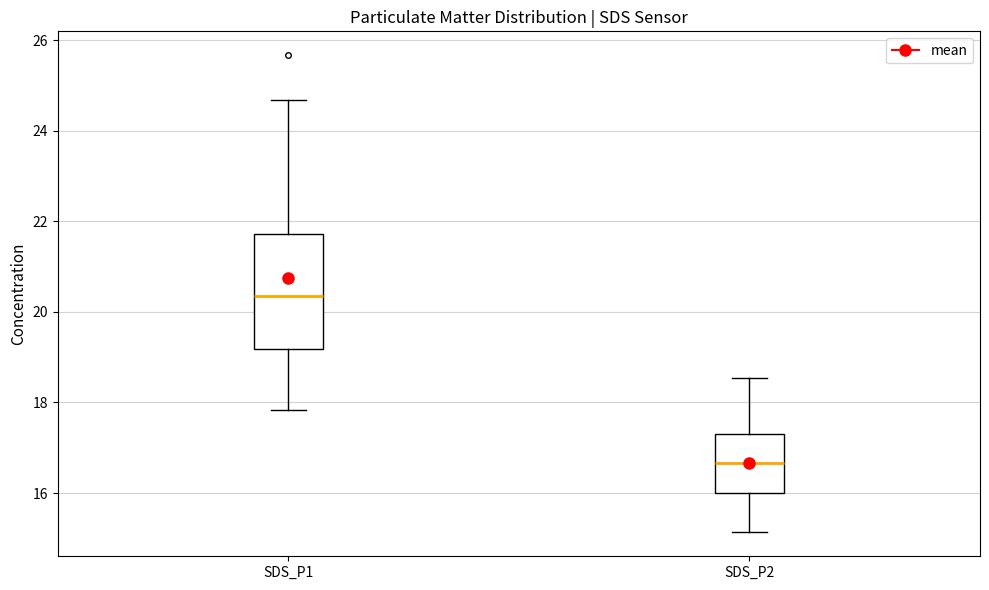

Where does the lower whisker of the box for SDS_P2 end on the y-axis? The values are not printed on the chart, so give them approximately, as read against the axis.

15.2